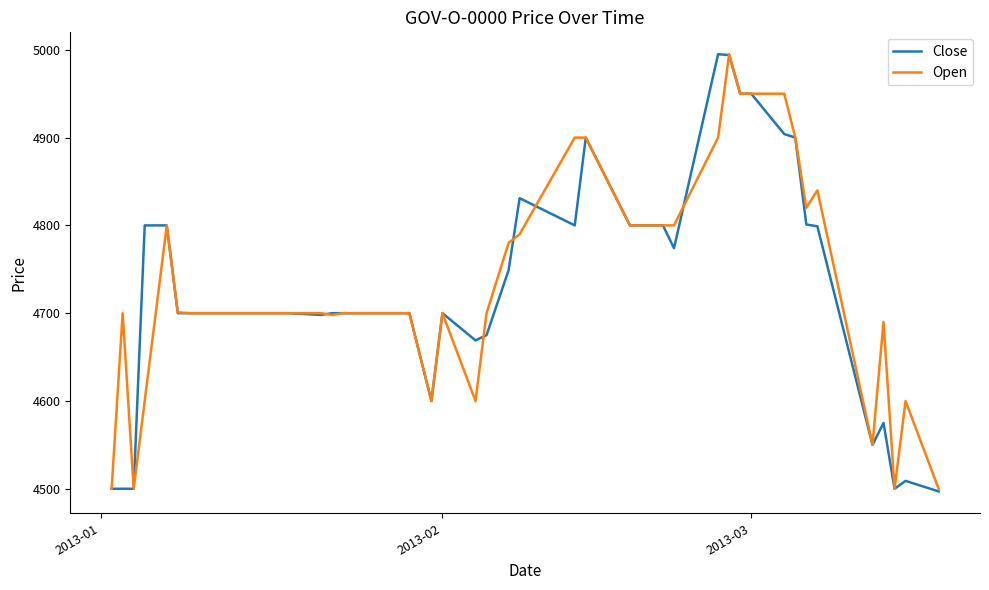

What is the minimum value shown in the chart?

4497